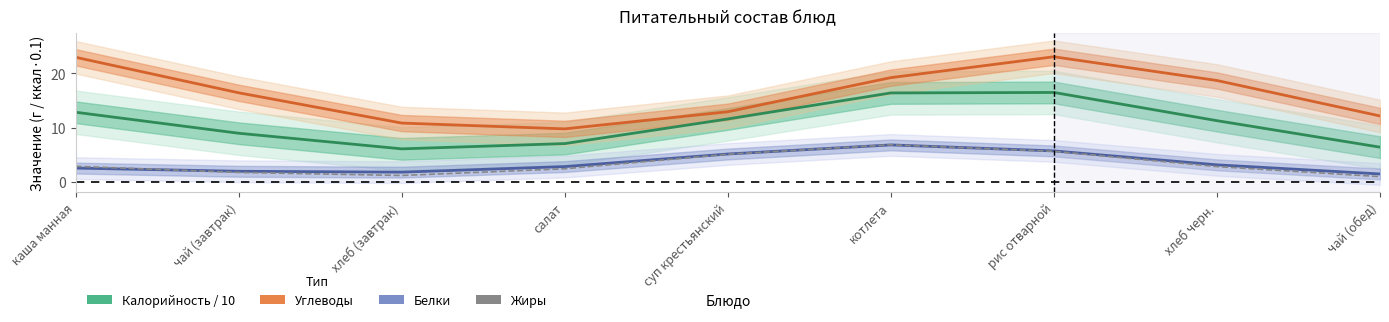

At which category does the chart reach its minimum across all series?

чай (обед)